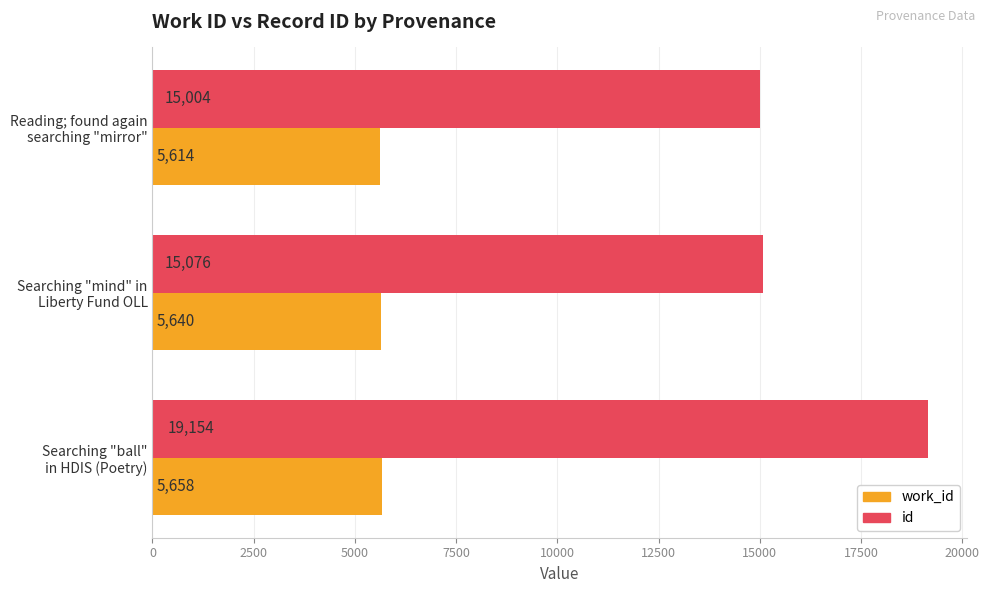

What is the minimum value for work_id?

5614